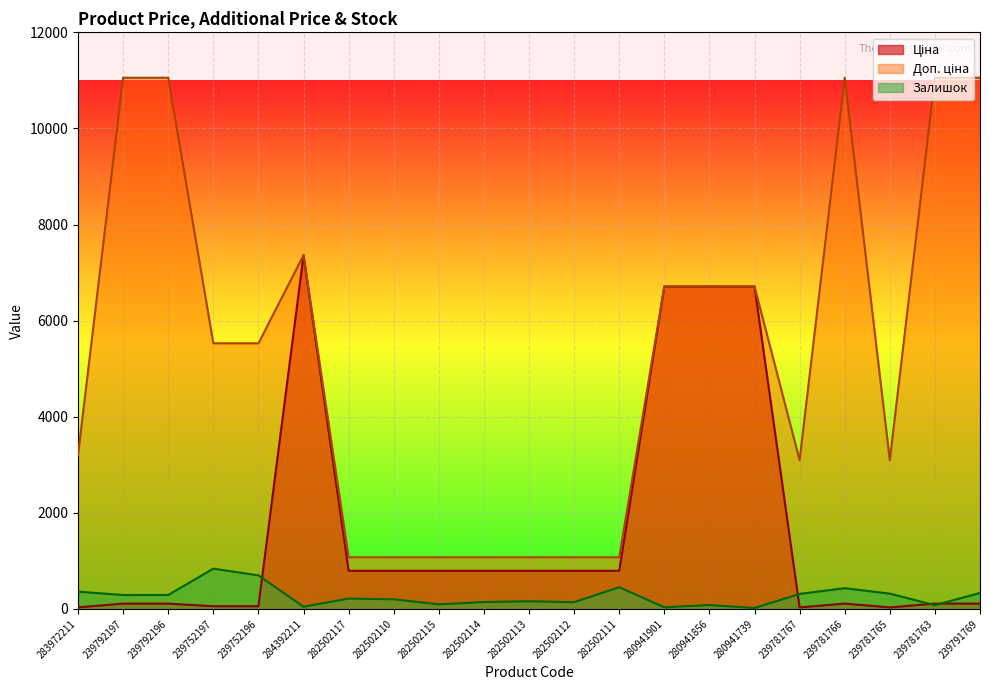

True or false: Залишок and Доп. ціна cross at least once.

False